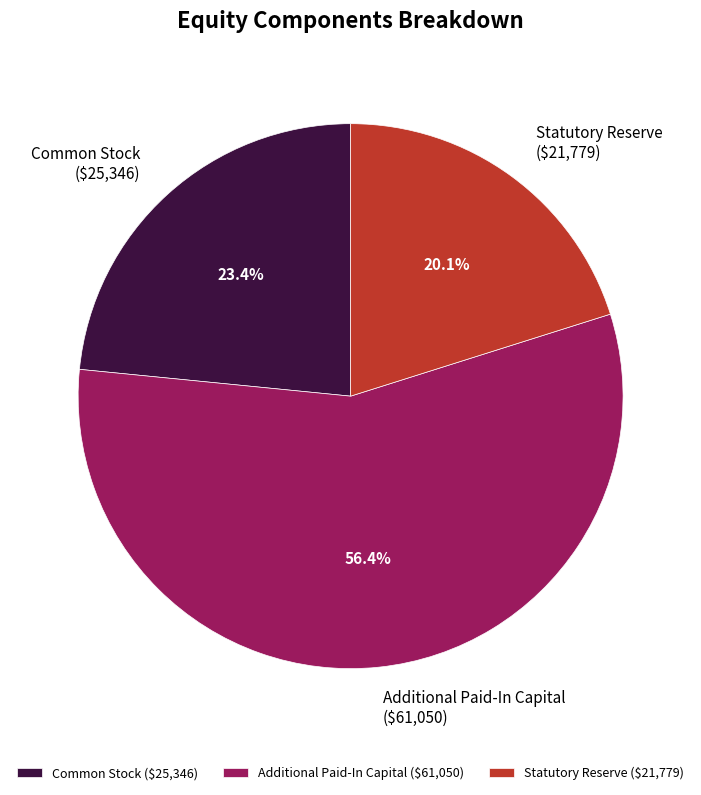

Which slice is the smallest?

Statutory Reserve